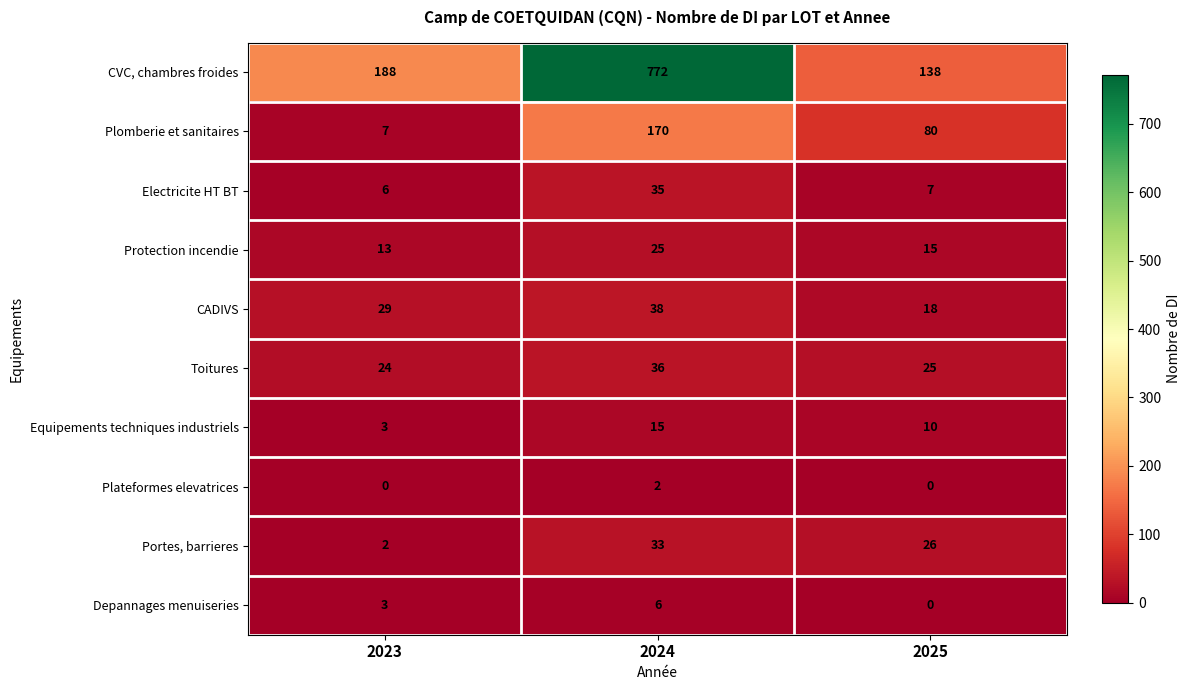

At how many categories does at least one series exceed 638?

1